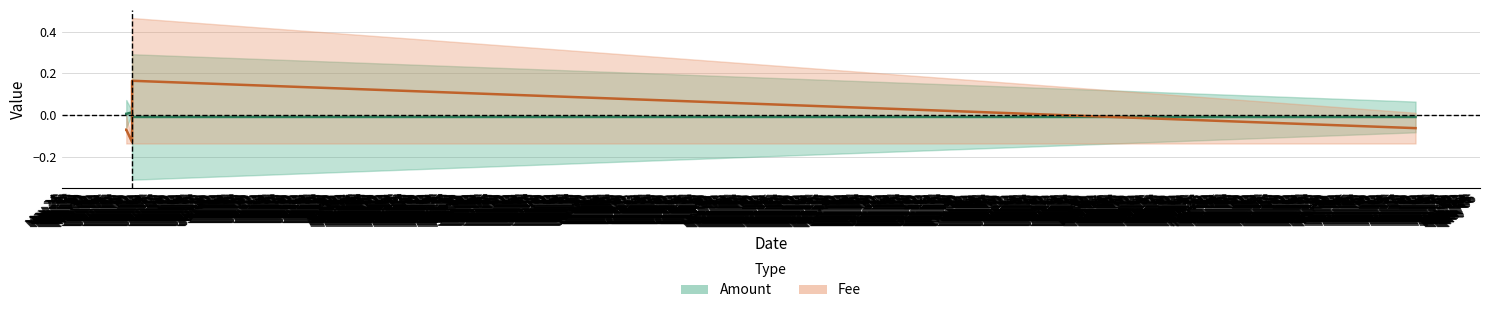

What are all the series names shown in the legend?

Amount, Fee